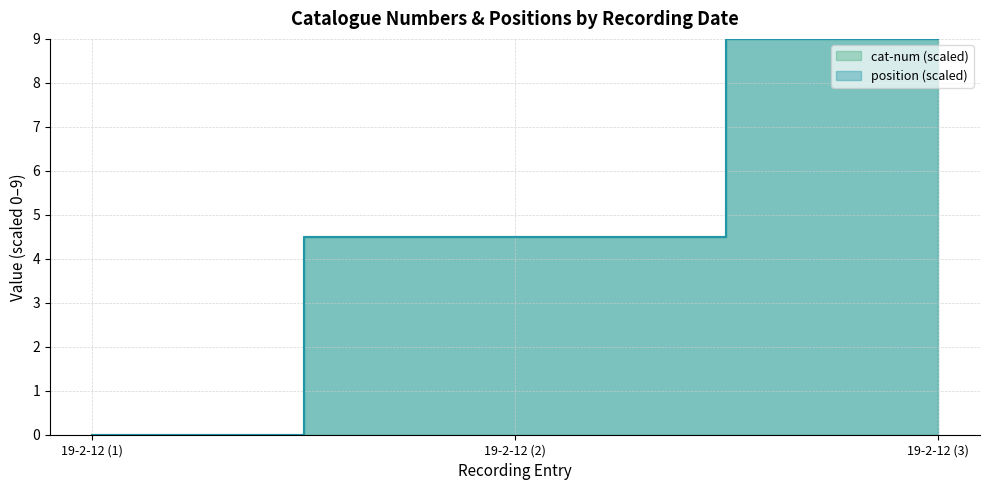

Which label corresponds to the largest value in the chart?

19-2-12 (3)